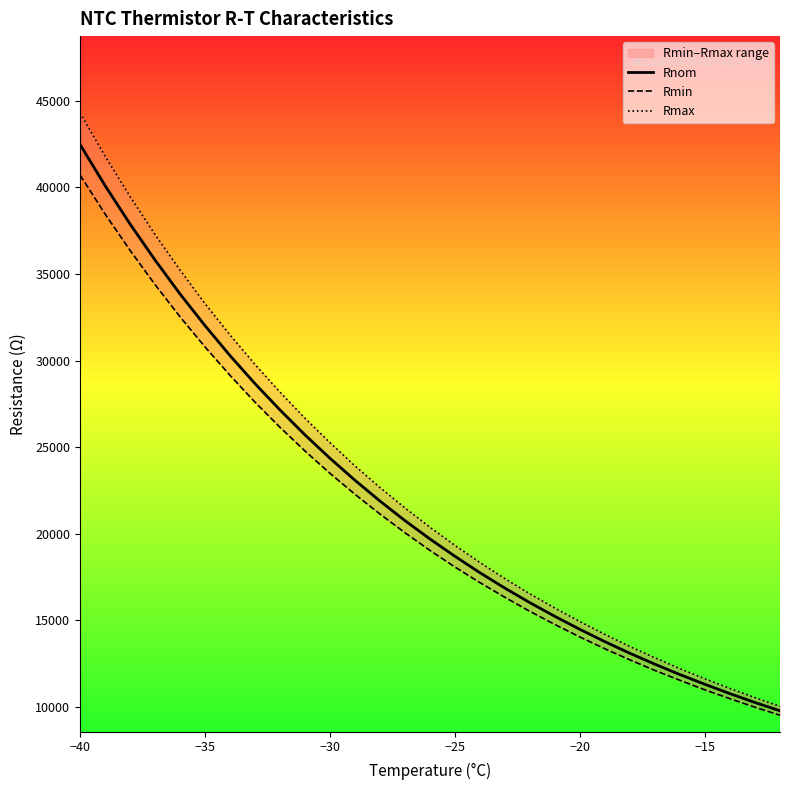

What is the value of the Rmin point at the 26th from the left?

10990